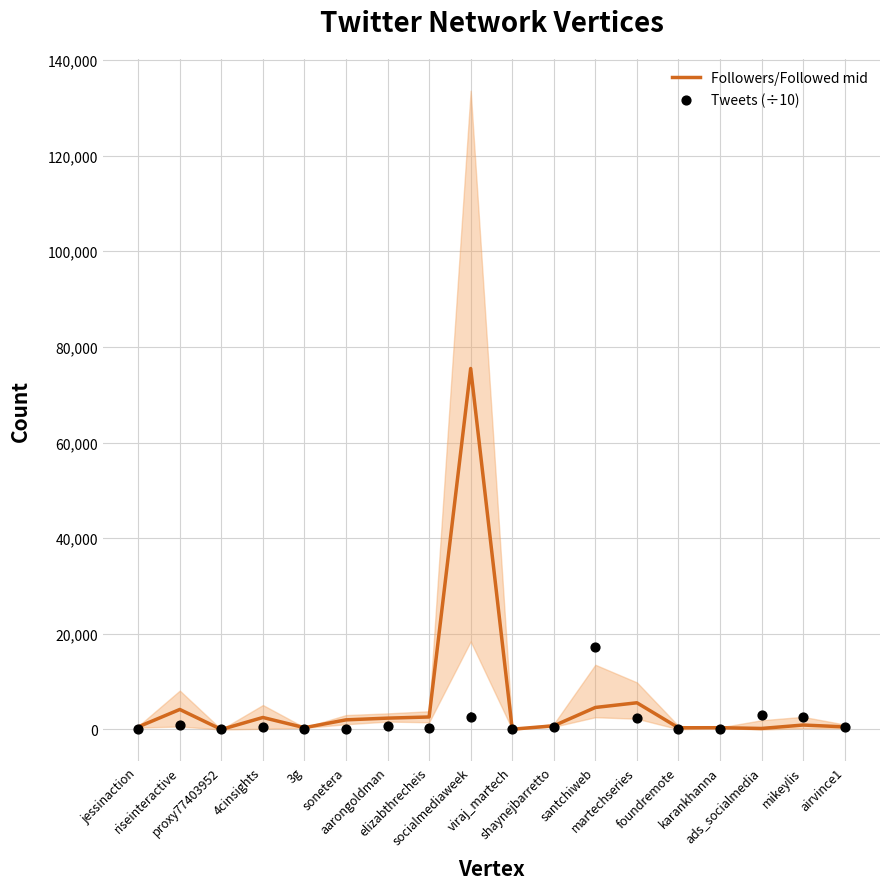

At which category is the sum across all series the highest?

socialmediaweek